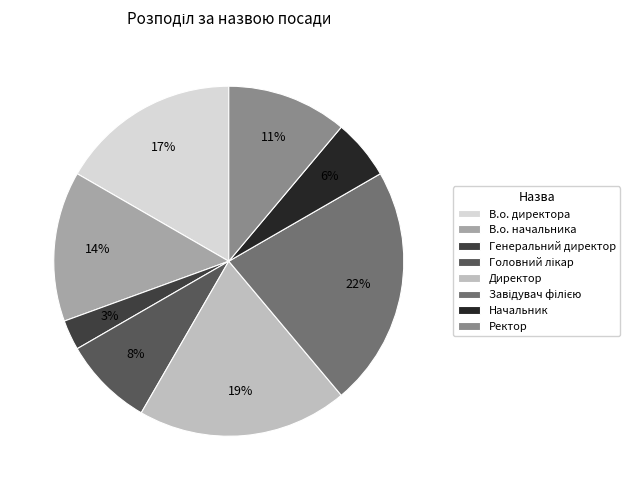

To the nearest percent, what portion does Ректор represent?

11%